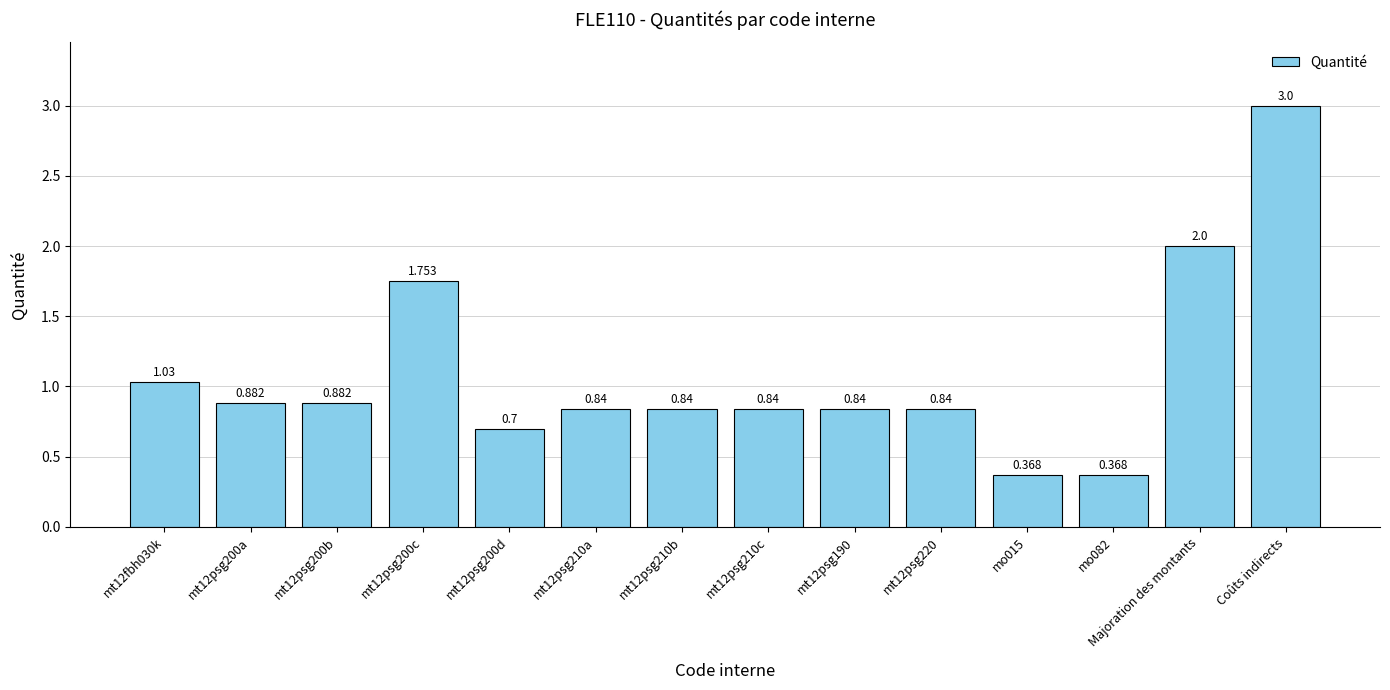

List the labels in order of value, largest first.

Coûts indirects, Majoration des montants, mt12psg200c, mt12fbh030k, mt12psg200a, mt12psg200b, mt12psg210a, mt12psg210b, mt12psg210c, mt12psg190, mt12psg220, mt12psg200d, mo015, mo082